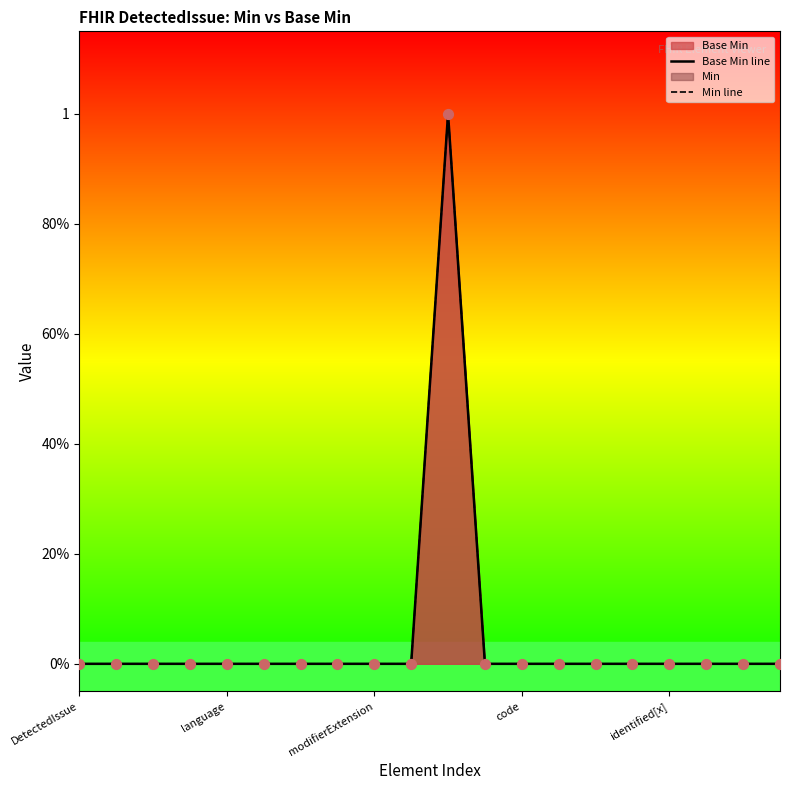

At which category is the sum across all series the highest?

10